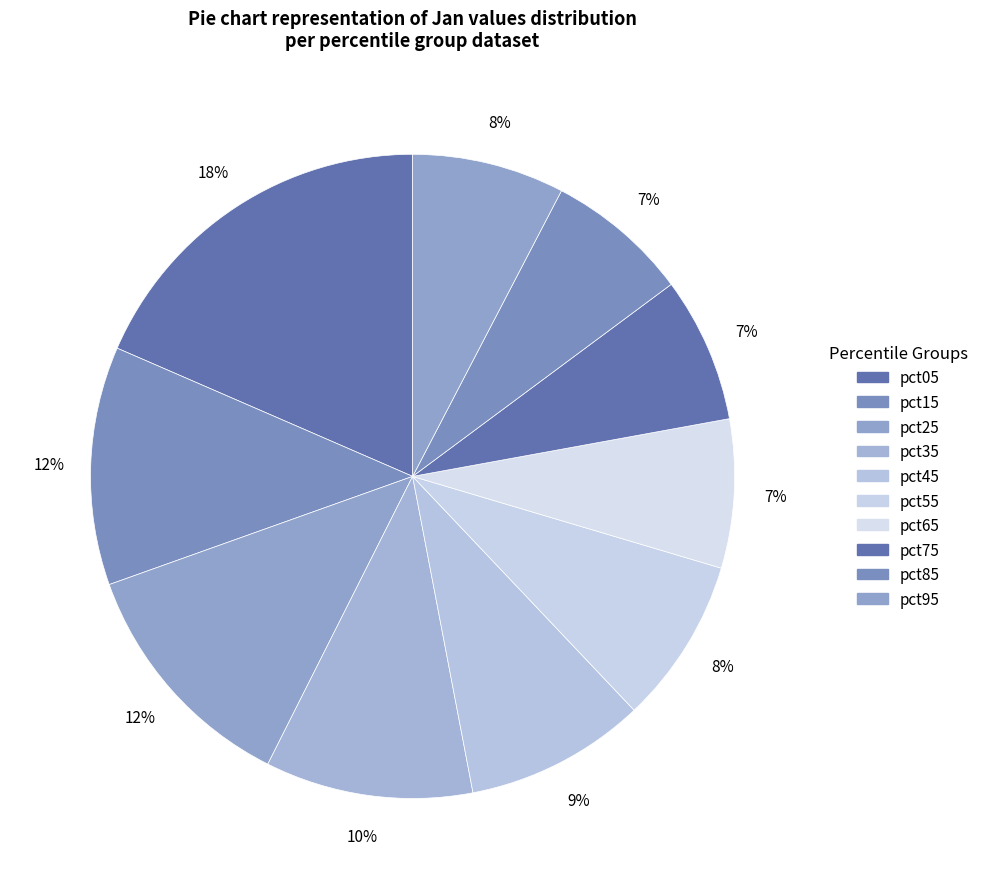

Which has a higher value, pct35 or pct95?

pct35